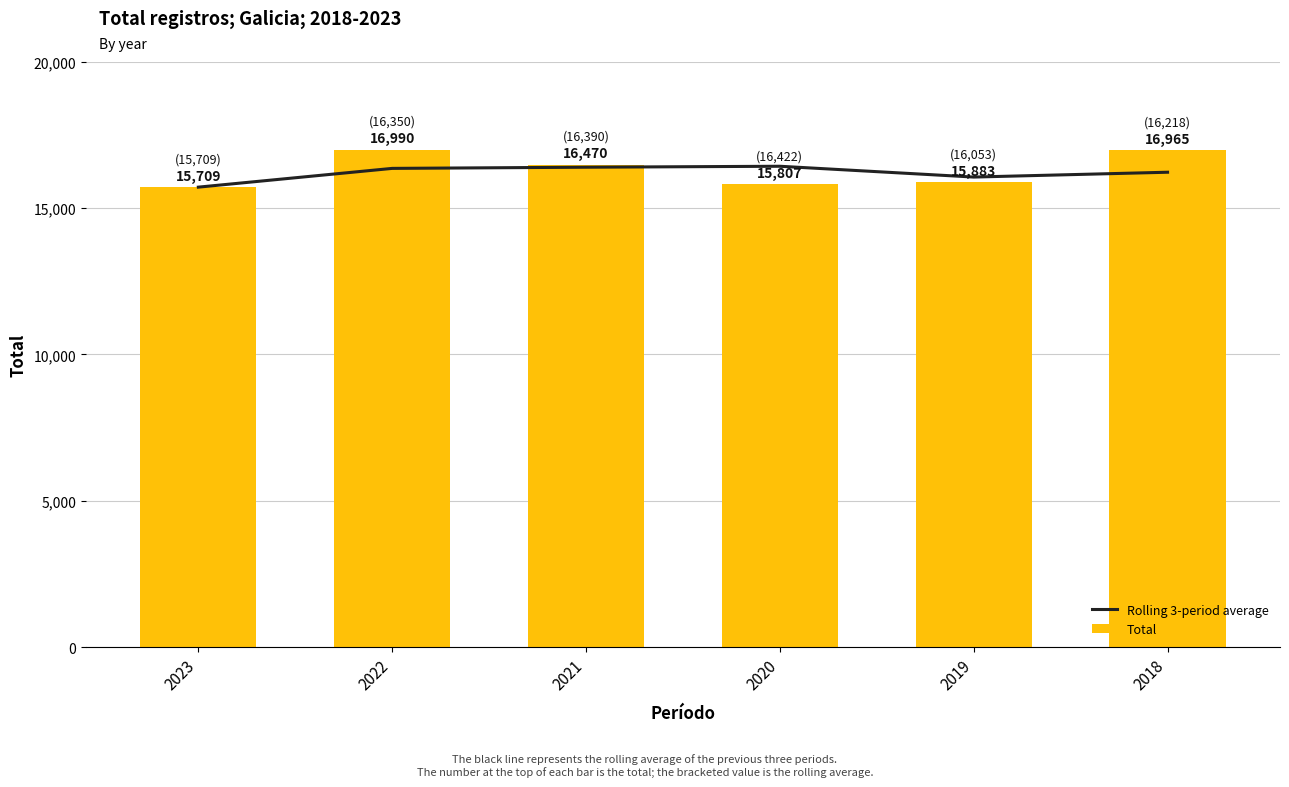

At which label is Rolling 3-period average closest to 16065?

2019